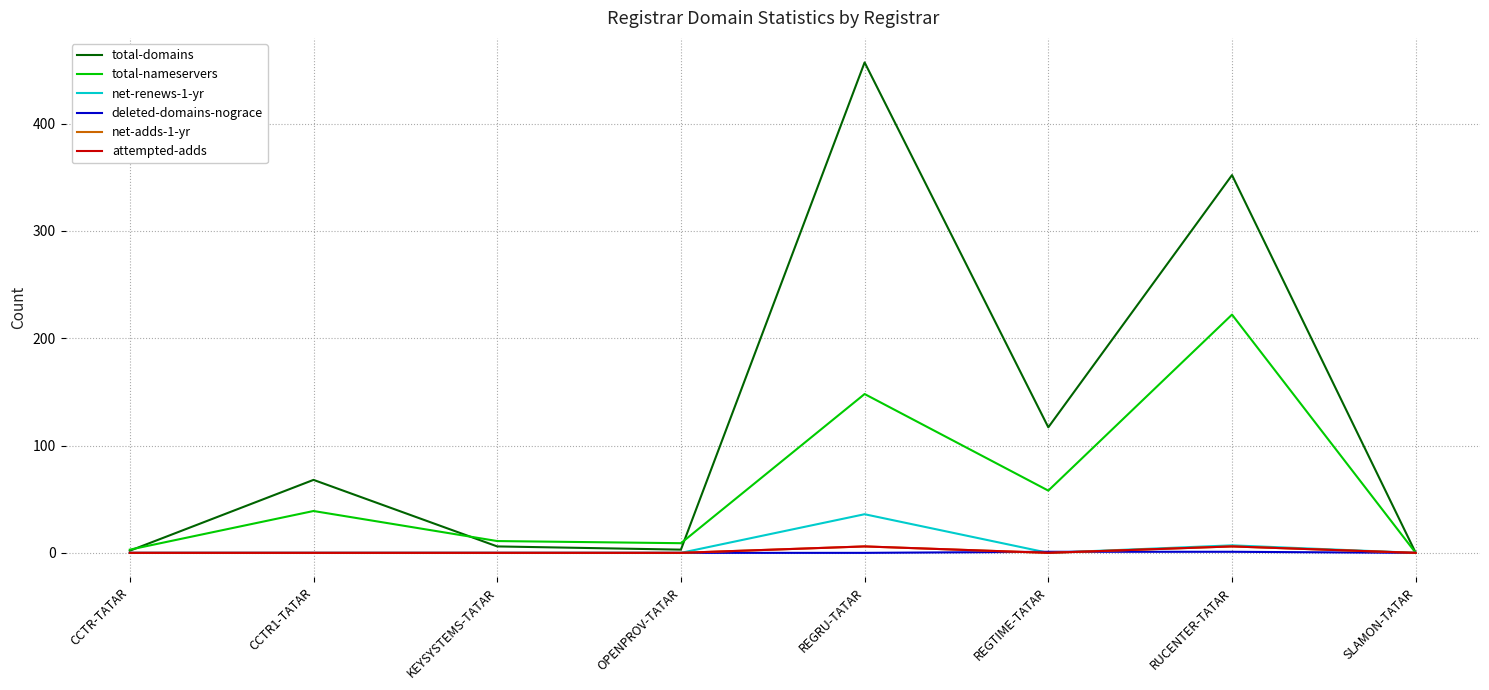

Is this an area chart (filled region under the line)?

No